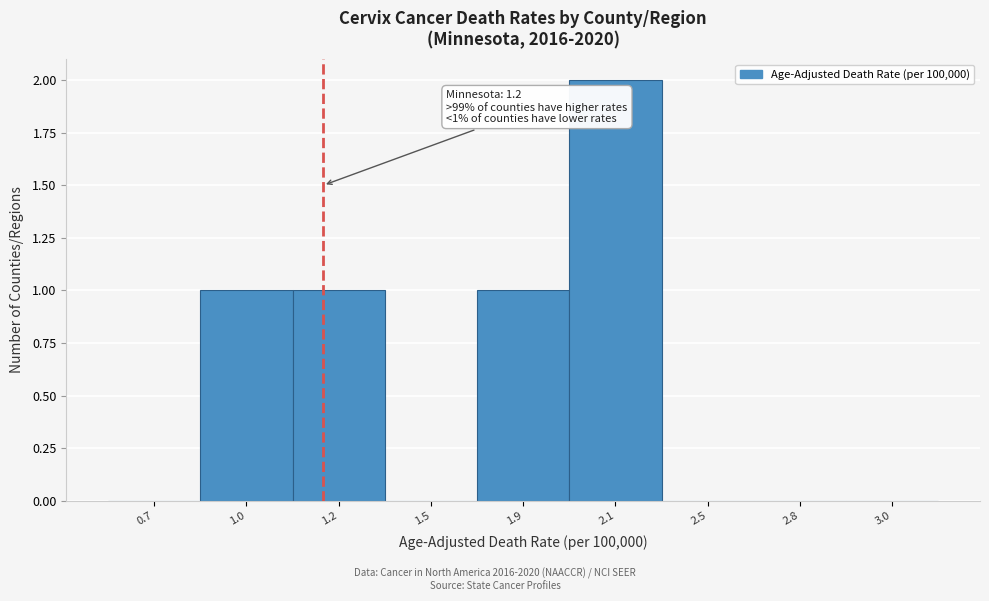

Reading left to right, list all the values displayed in this chart.

0.7=0	1.0=1	1.2=1	1.5=0	1.9=1	2.1=2	2.5=0	2.8=0	3.0=0